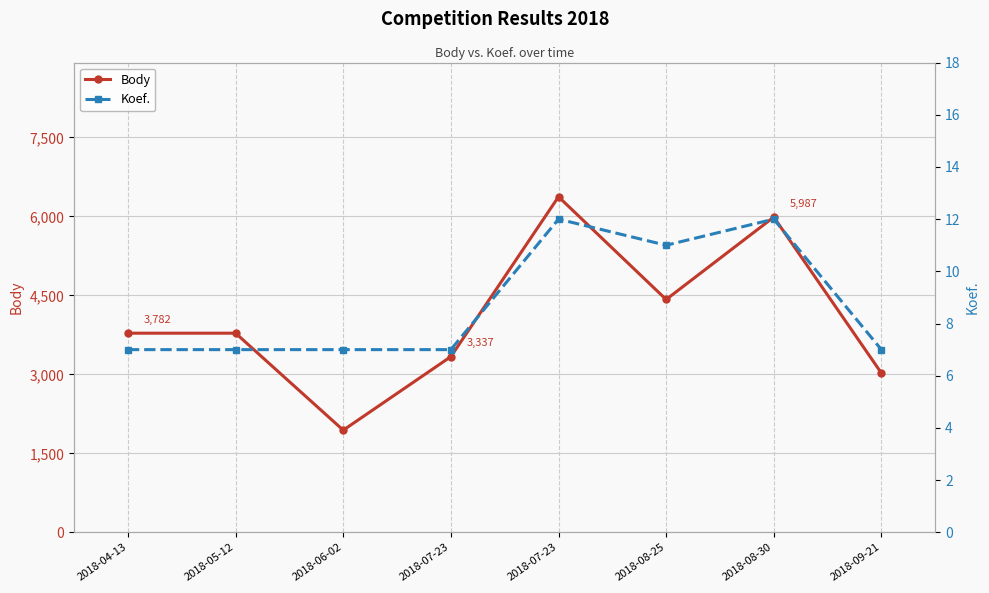

Rank the categories by Body value from lowest to highest.

2018-06-02, 2018-09-21, 2018-07-23, 2018-04-13, 2018-05-12, 2018-08-25, 2018-08-30, 2018-07-23